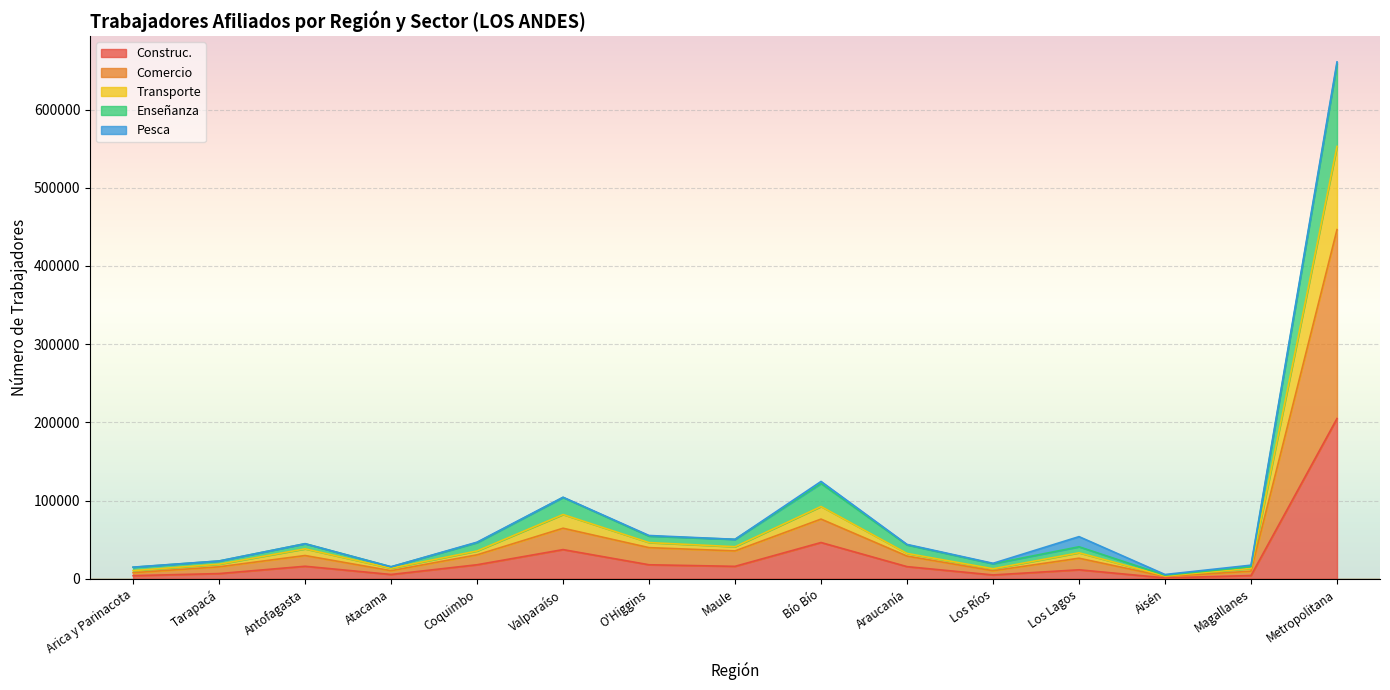

At which category is the sum across all series the highest?

Metropolitana